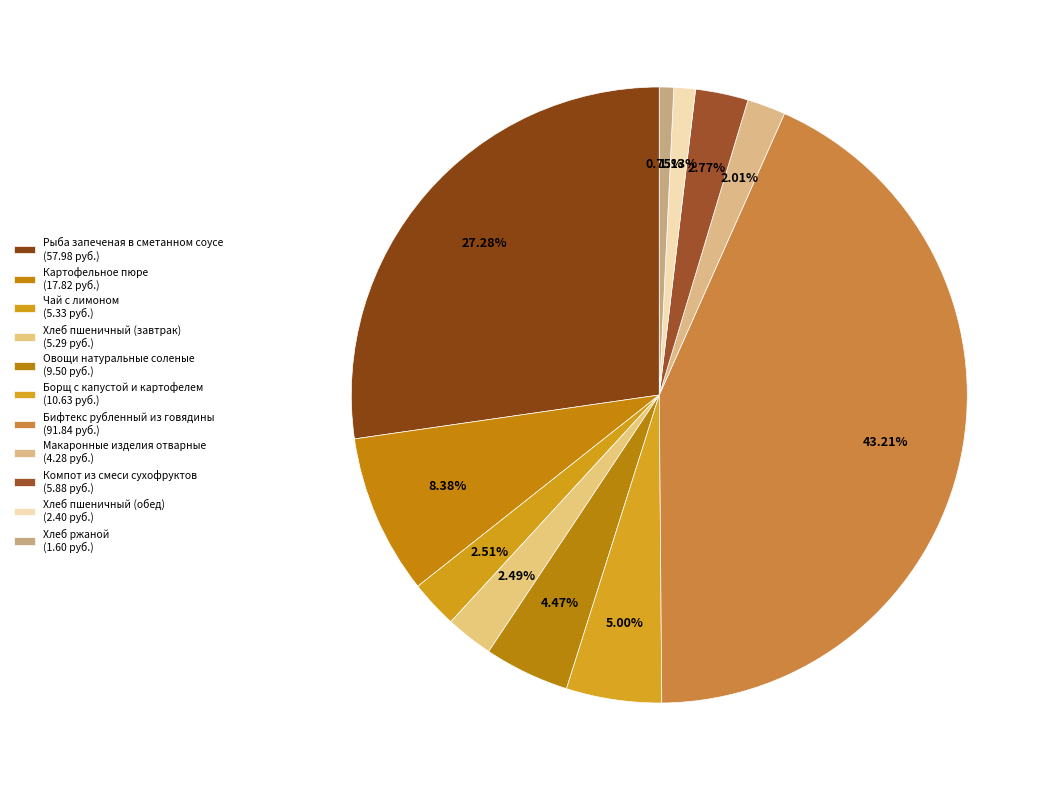

How many segments does this pie chart have?

11